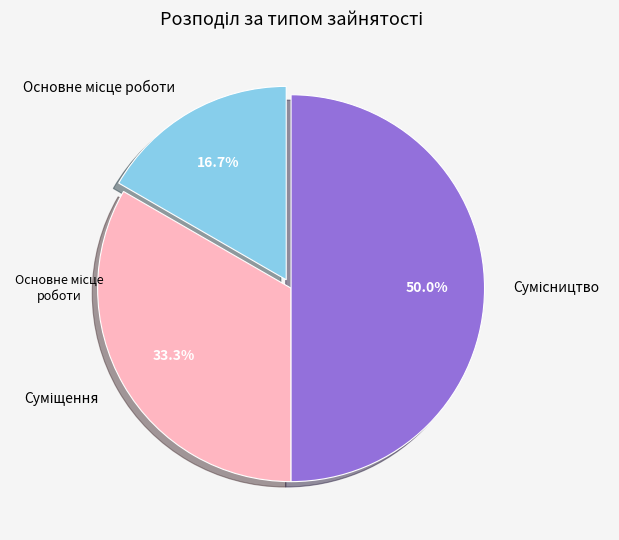

To the nearest percent, what is the average slice percentage?

33%